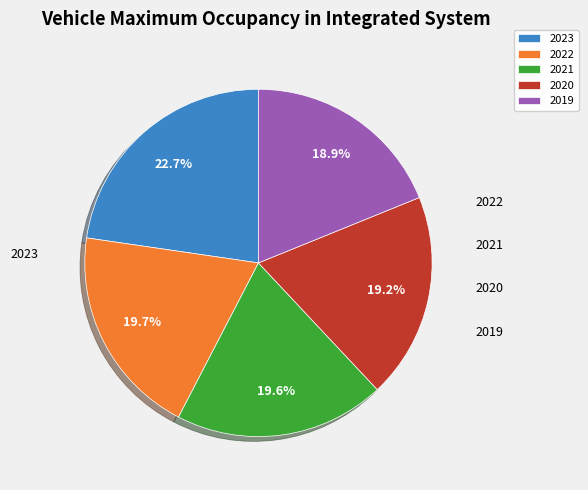

Which slice is the largest?

2023